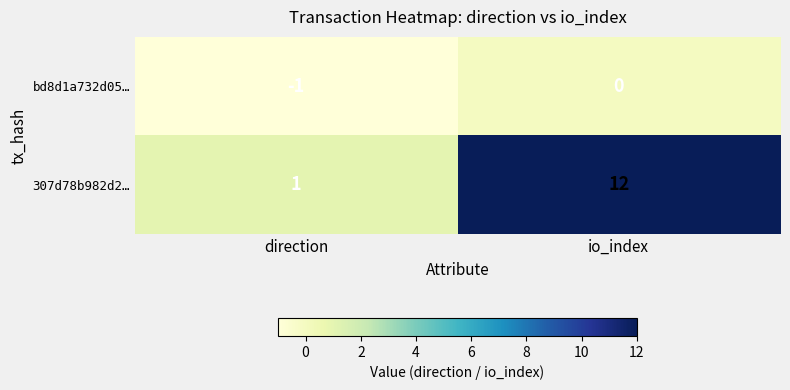

Rank the series by their average value, from lowest to highest.

bd8d1a732d05…, 307d78b982d2…